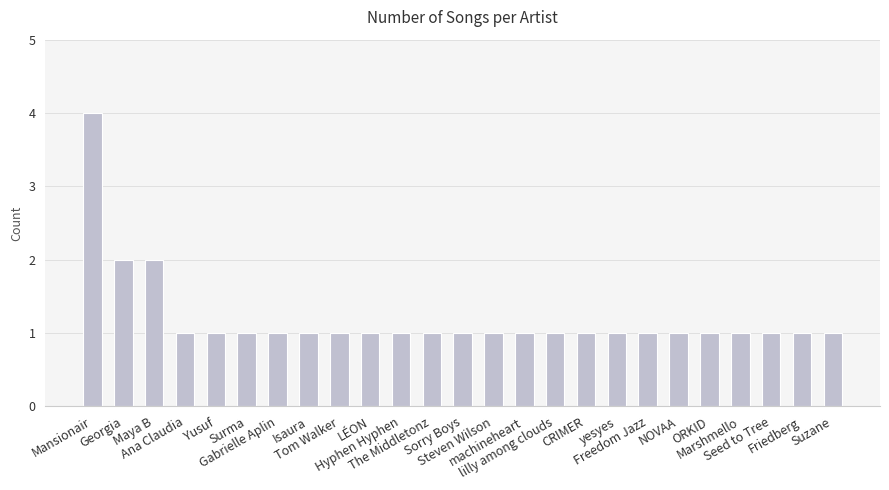

What is the greatest value displayed?

4